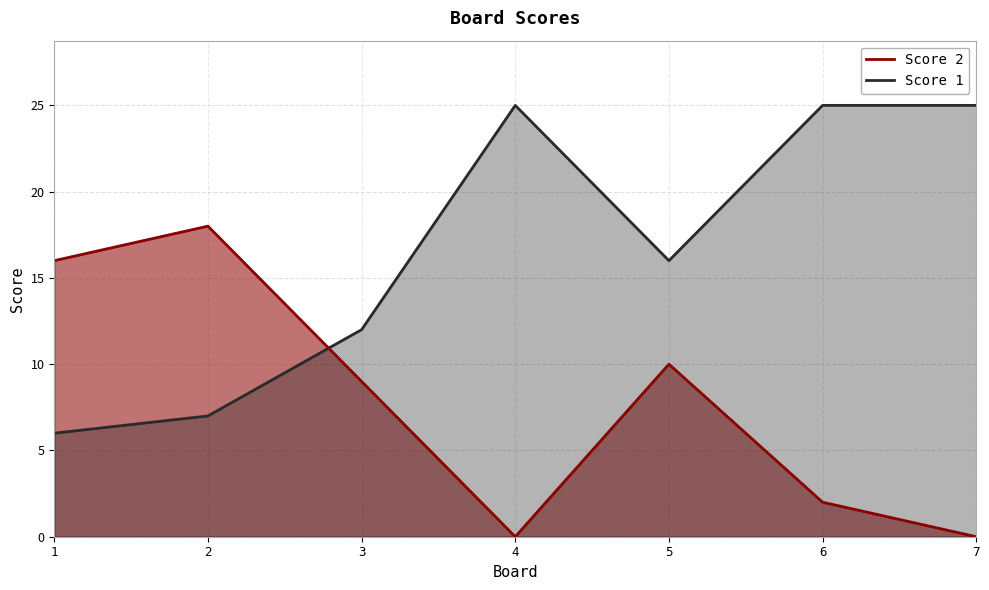

Rank the series by their maximum value, from lowest to highest.

Score 2, Score 1